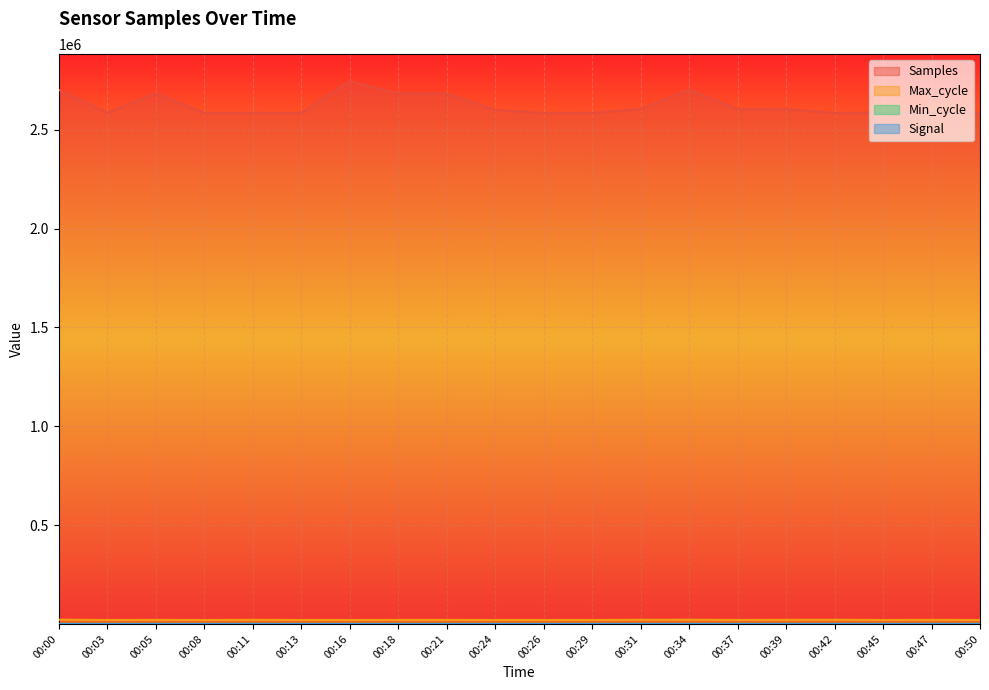

What is the spread (max minus min) of values at 00:05?

2683918